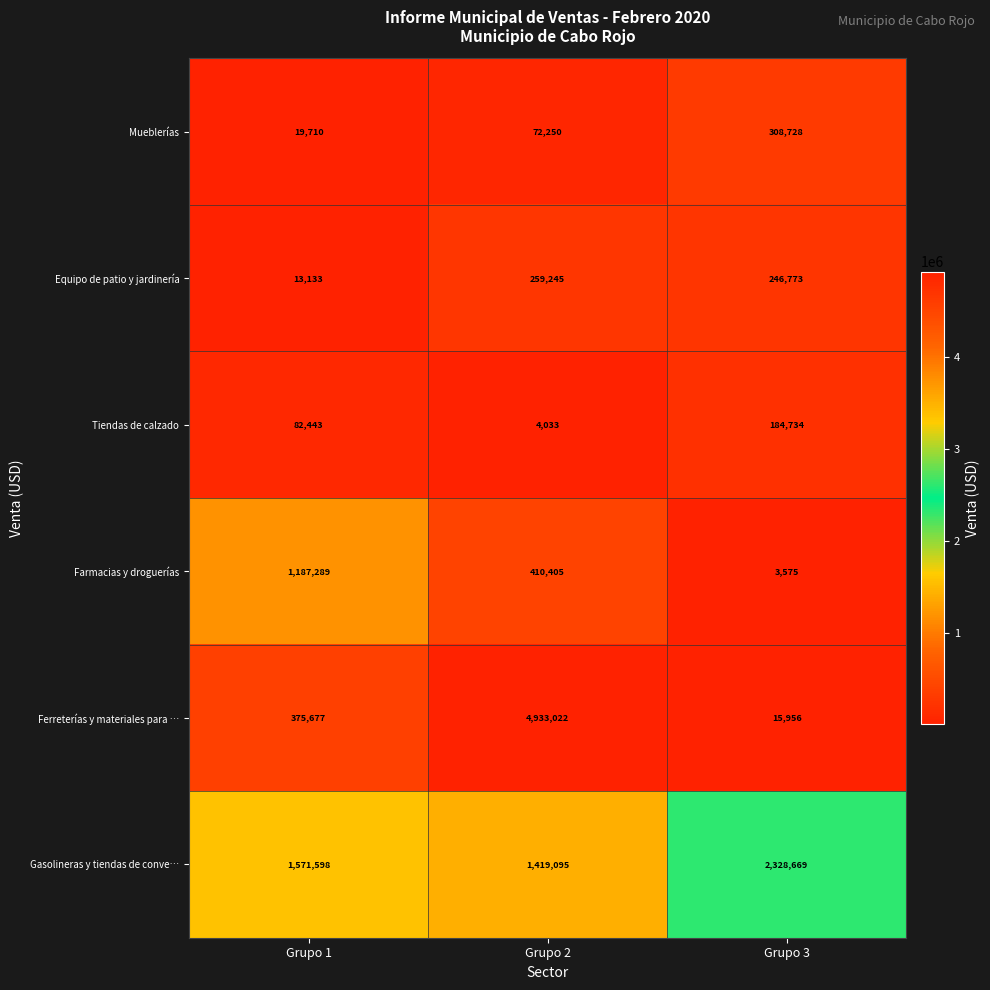

The Gasolineras y tiendas de conve… series shows 1571598 at Grupo 1. True or false?

True